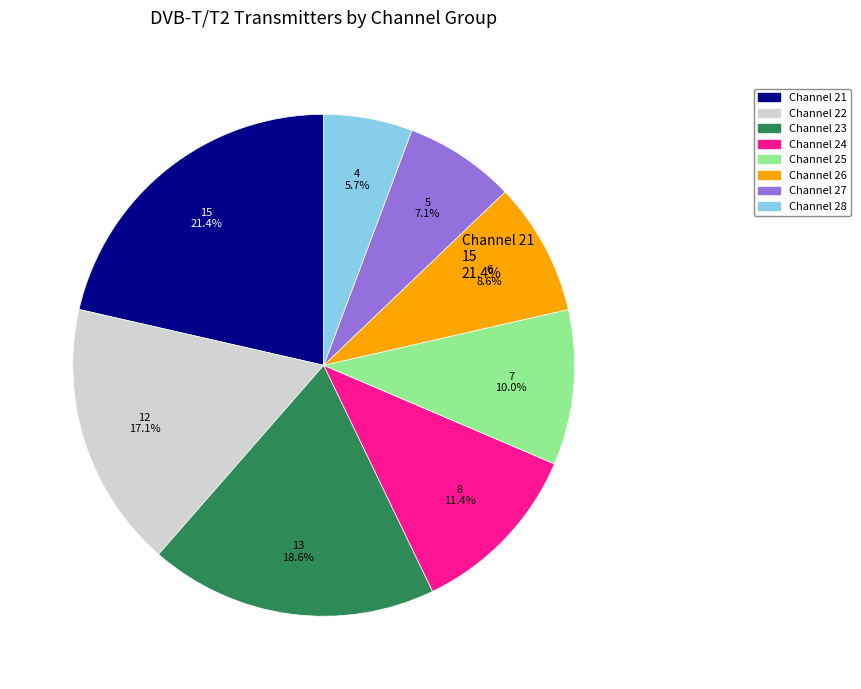

Is there a majority slice in this chart?

No